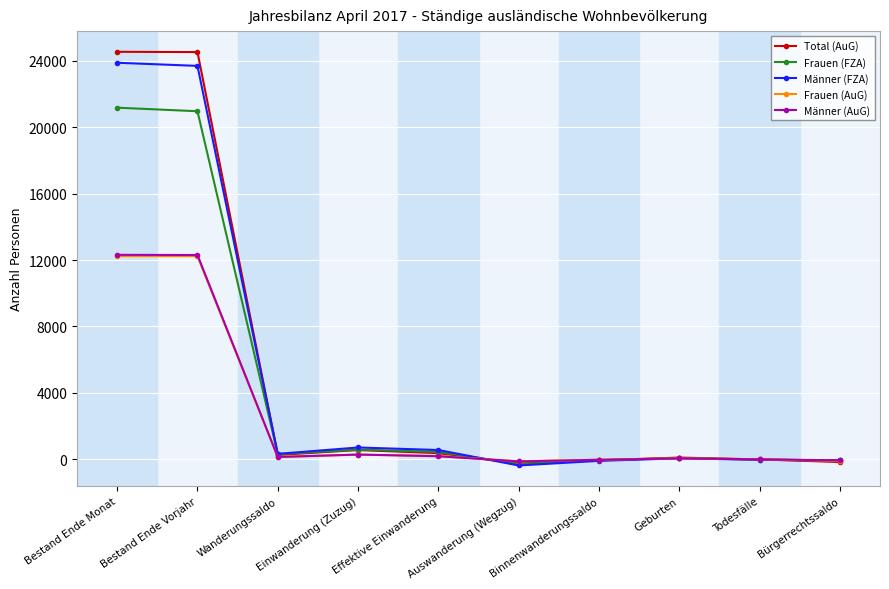

What is the average value of the Frauen (AuG) series?

2484